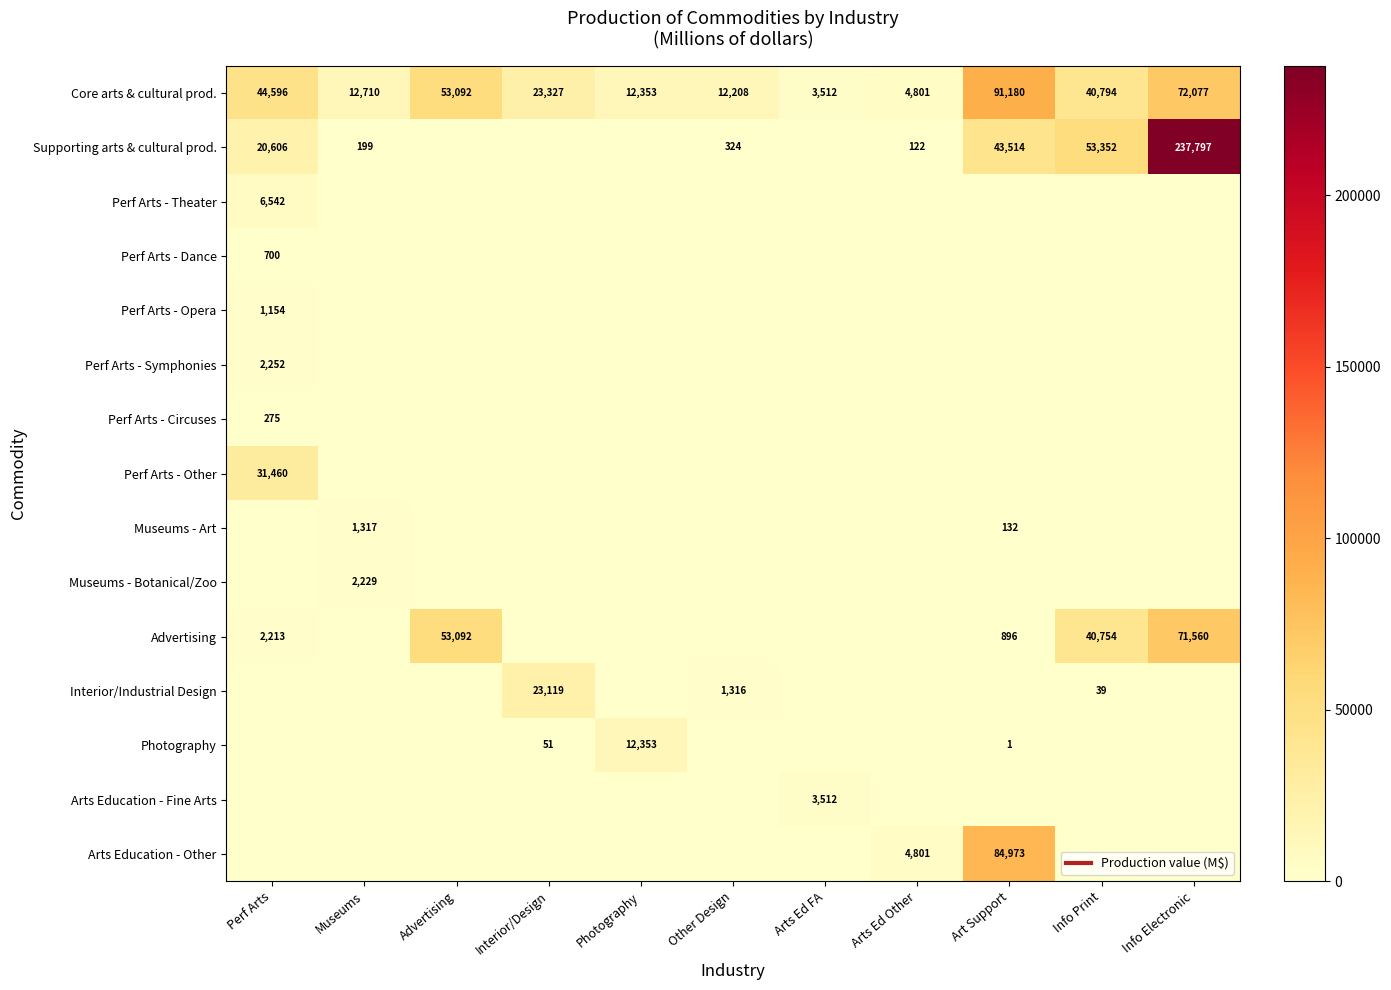

Which has a higher value, Perf Arts or Interior/Design?

Perf Arts